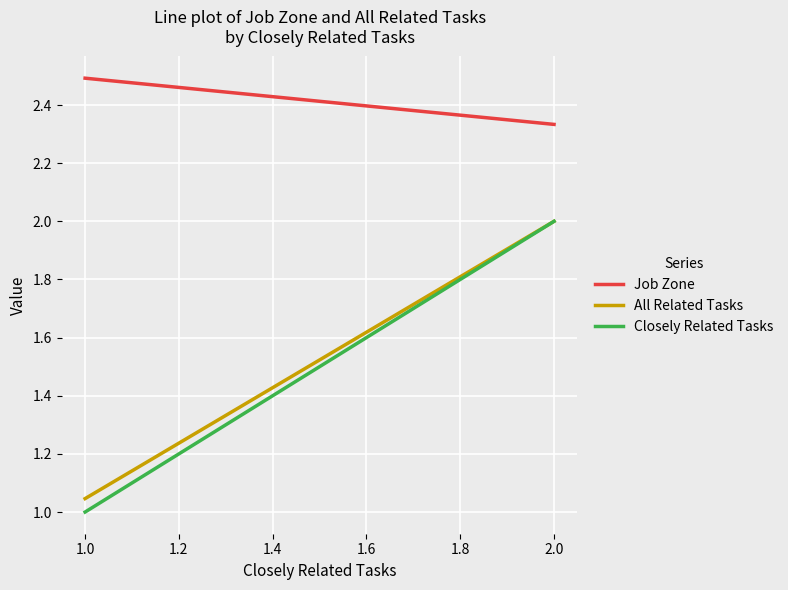

Which series has the largest total across all categories?

Job Zone